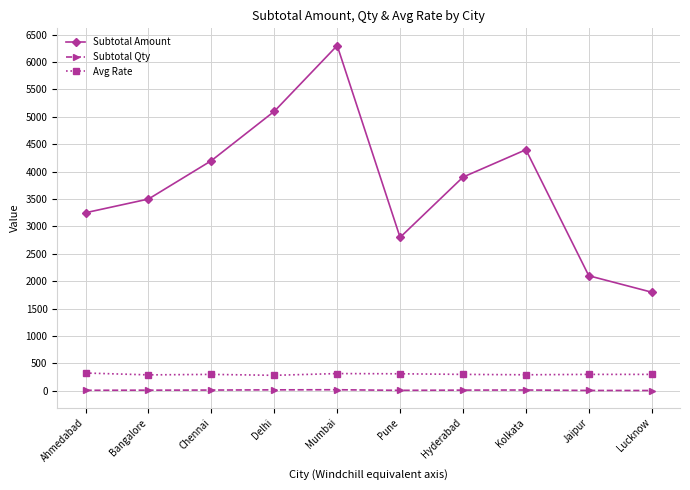

True or false: Subtotal Amount has more than 2 interior local peaks.

False